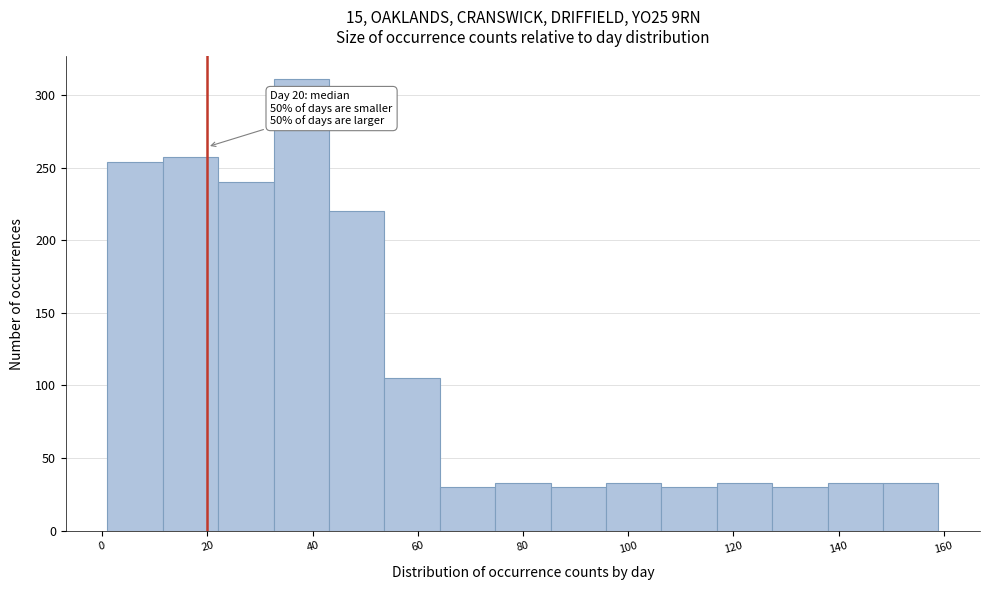

Which range on the x-axis has the tallest bar?

32 to 44